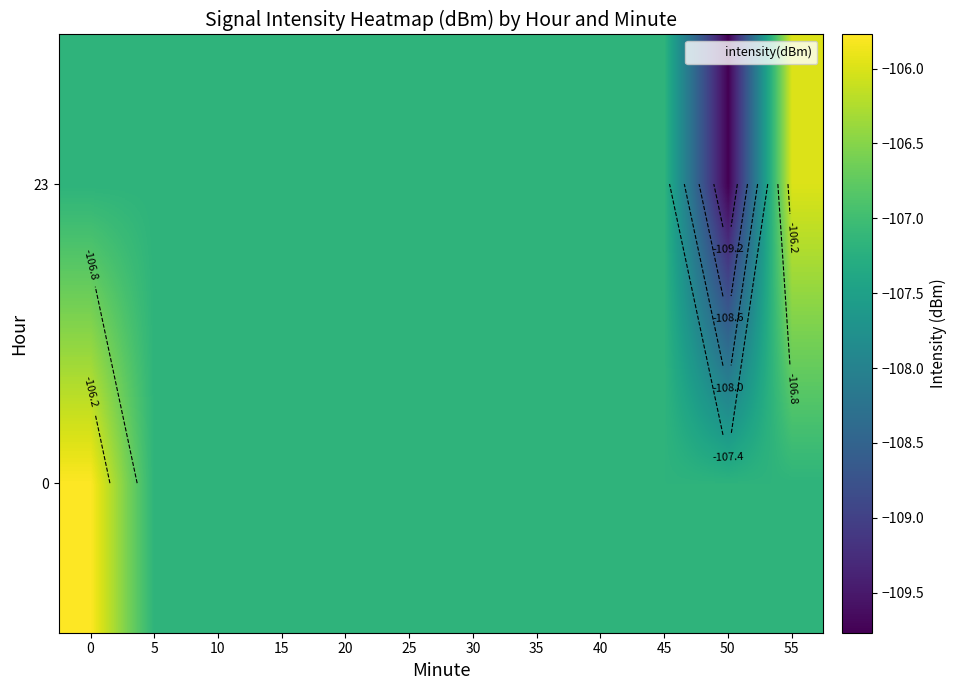

What is the average value of the 23 series?

-107.3